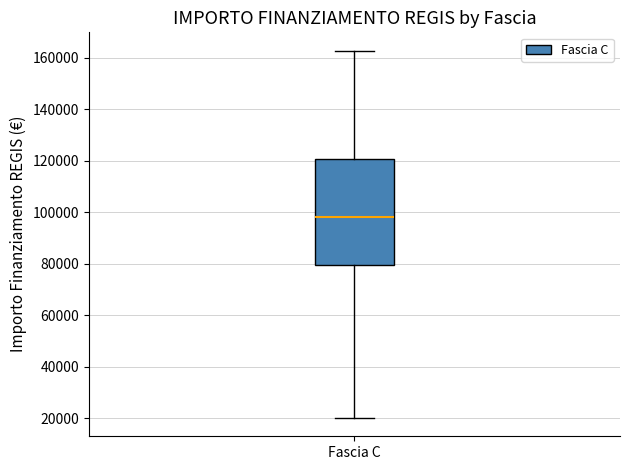

Where does the median line of the box for Fascia C sit on the y-axis? The values are not printed on the chart, so give them approximately, as read against the axis.

98000